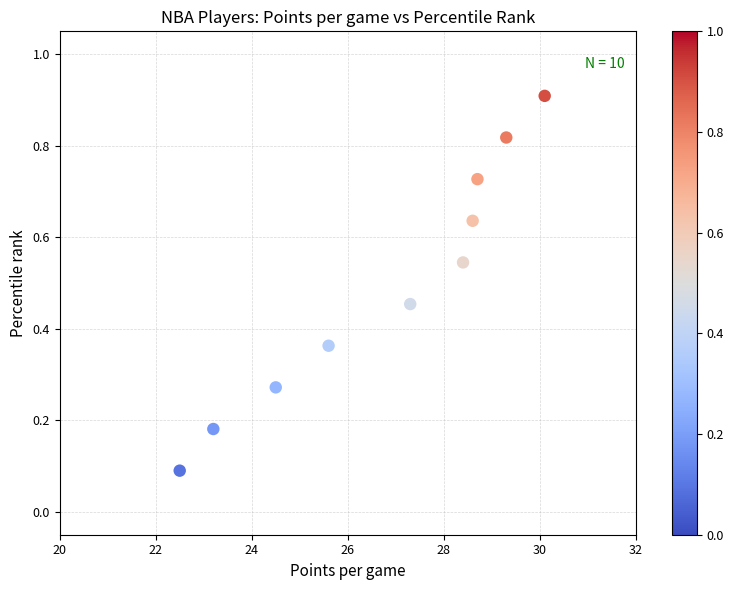

What is the average X value?

26.8